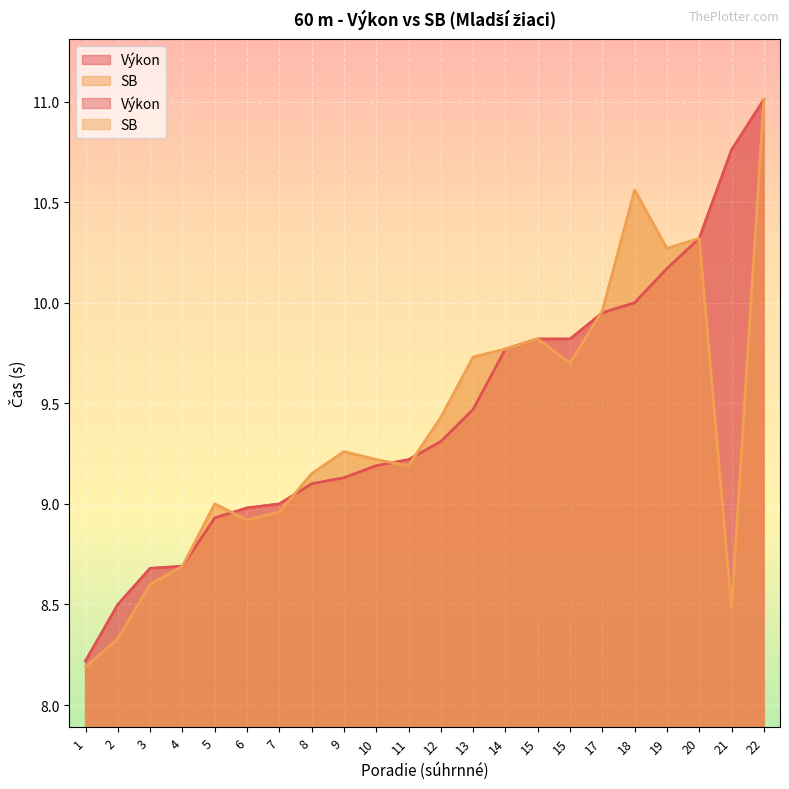

Where do SB and Výkon first cross each other?

5 and 6